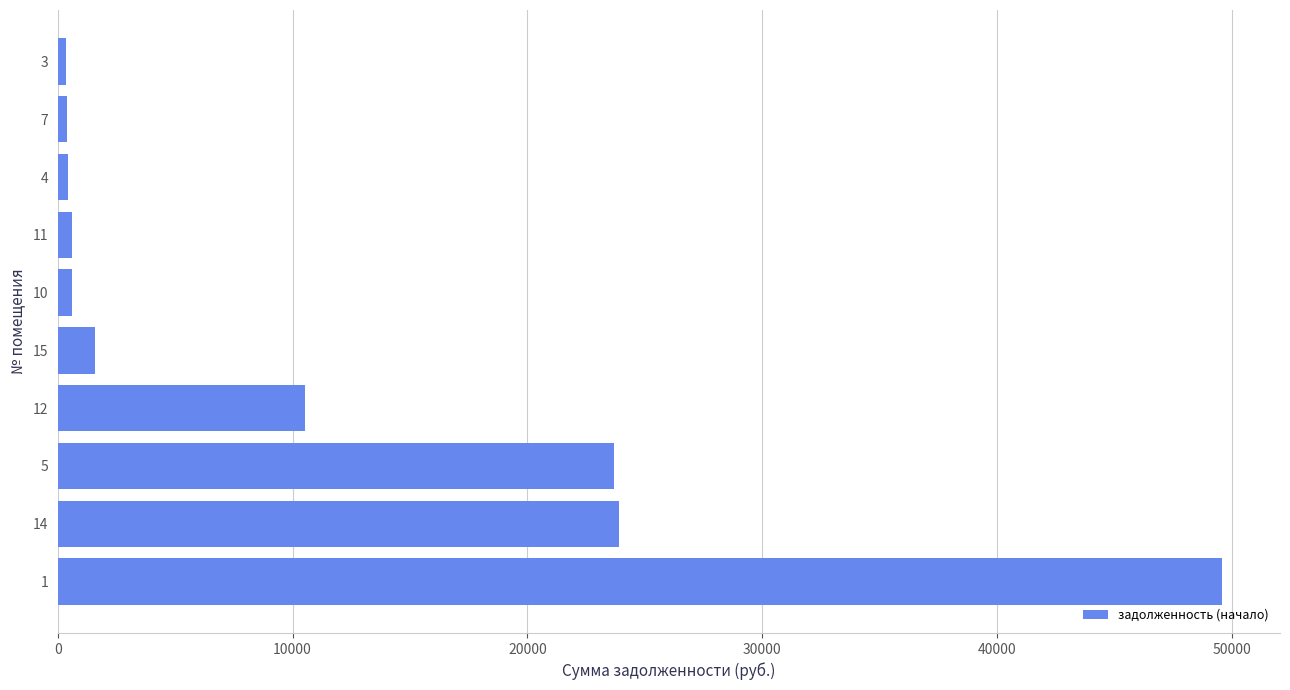

What is the average value?

11165.6